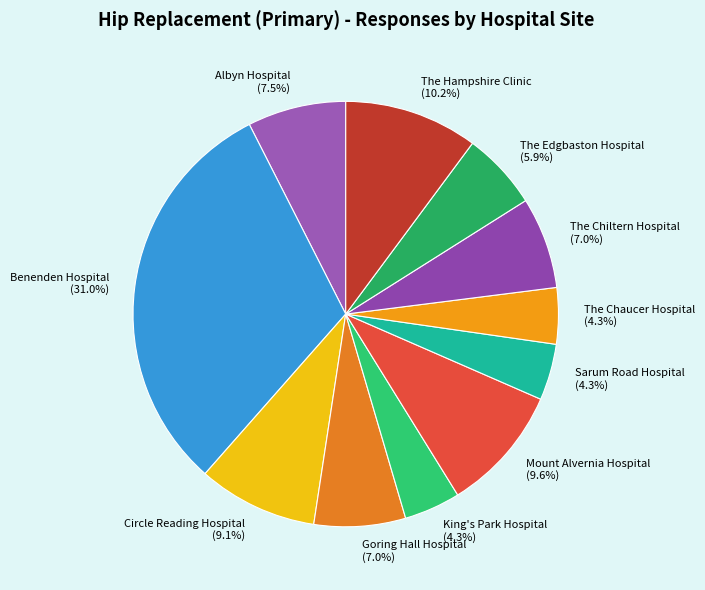

Which has a higher value, The Edgbaston Hospital (5.9%) or The Hampshire Clinic (10.2%)?

The Hampshire Clinic (10.2%)